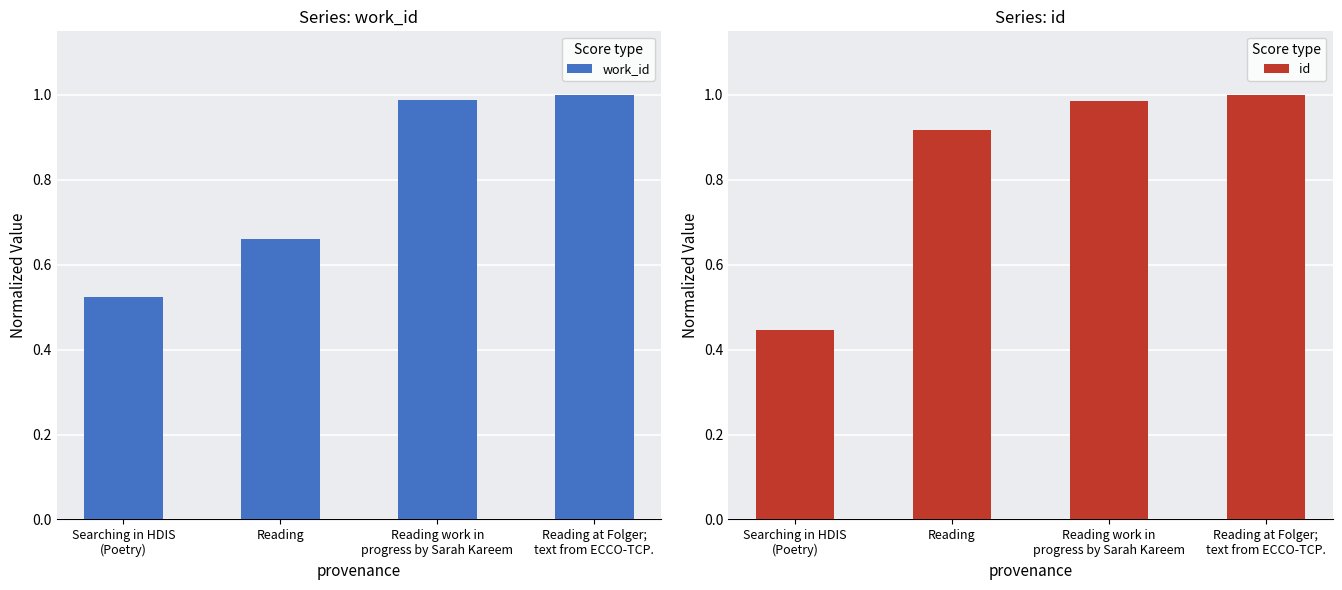

At which label does work_id reach its minimum?

Searching in HDIS
(Poetry)